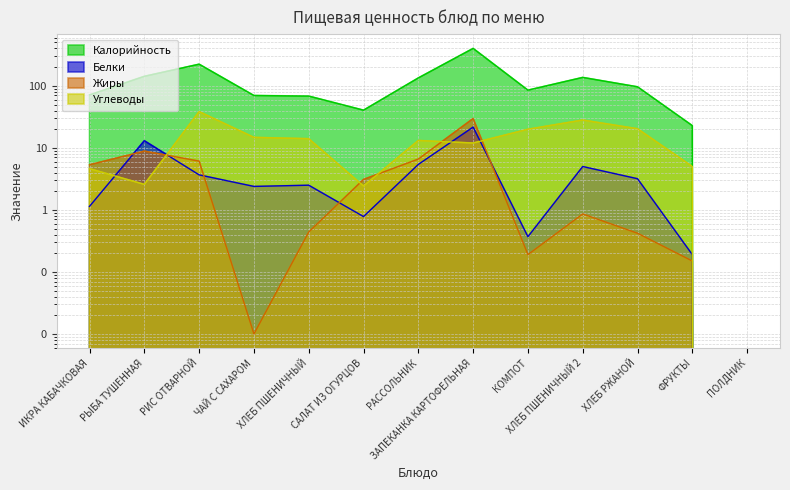

What is the difference between the maximum and minimum values in the Калорийность series?

401.6